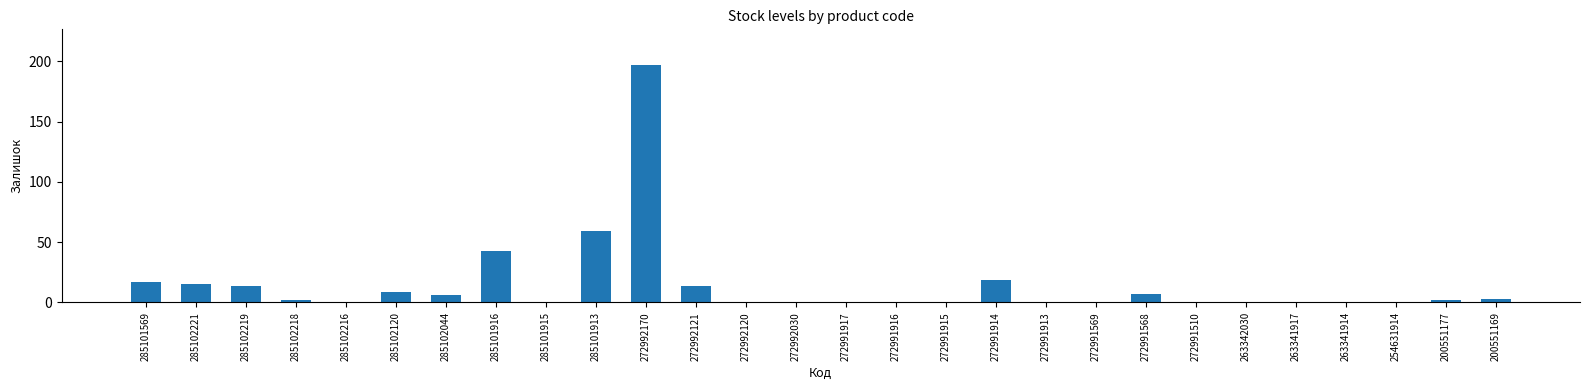

At which label is the value closest to 98?

285101913